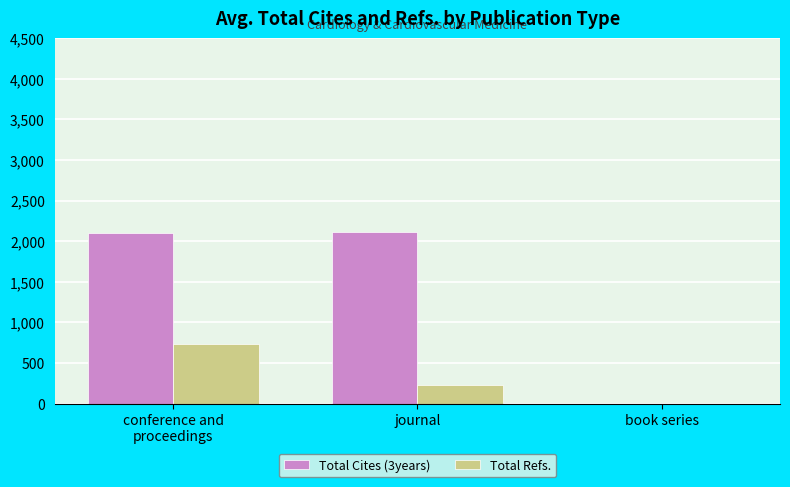

Which series has the largest range (max minus min)?

Total Cites (3years)